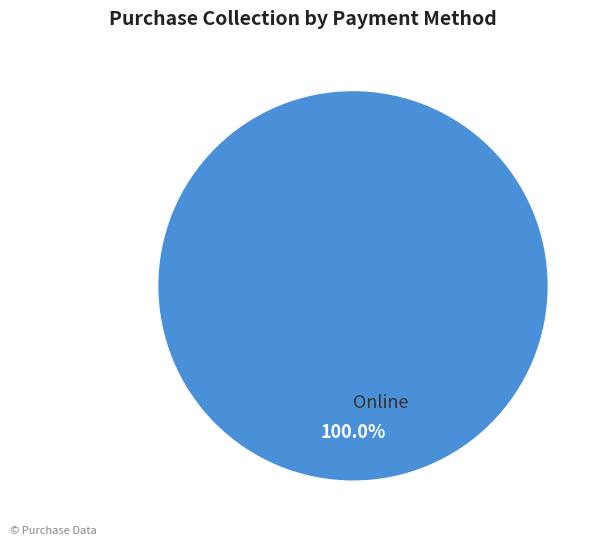

Rank the categories by value from lowest to highest.

Online